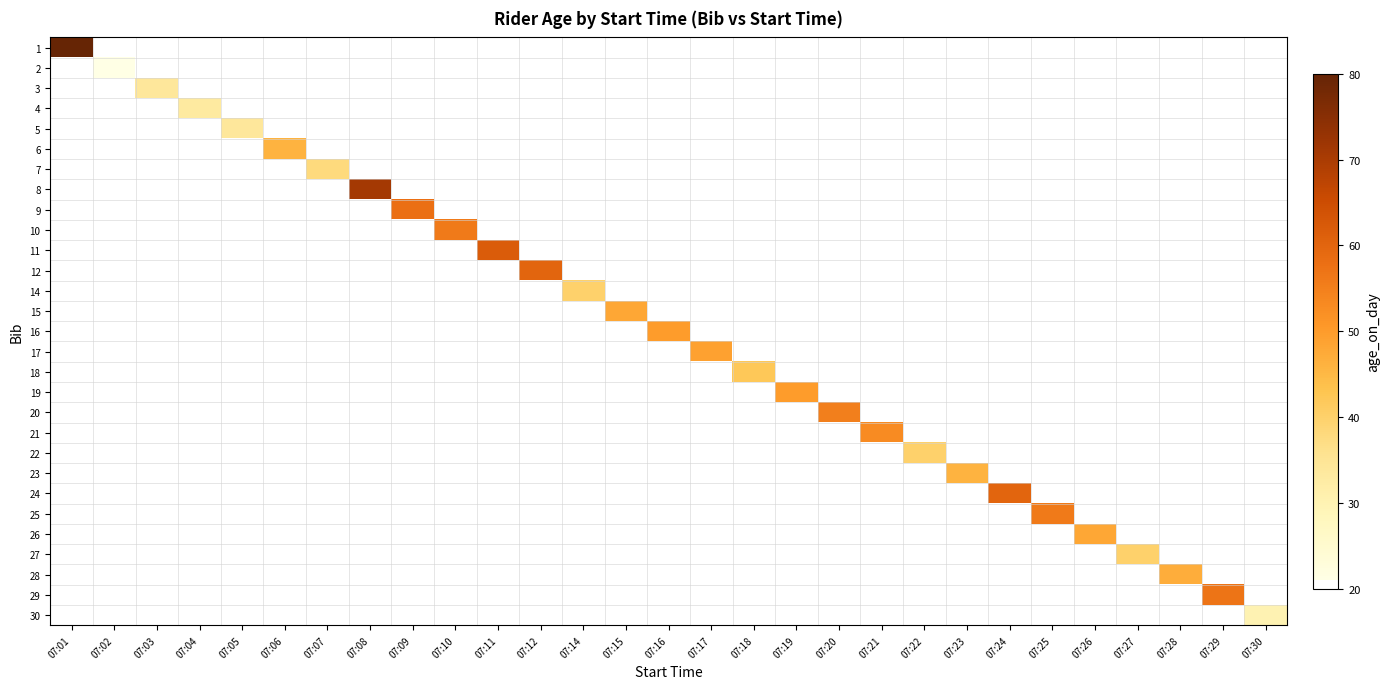

Which label corresponds to the smallest value in the chart?

07:02